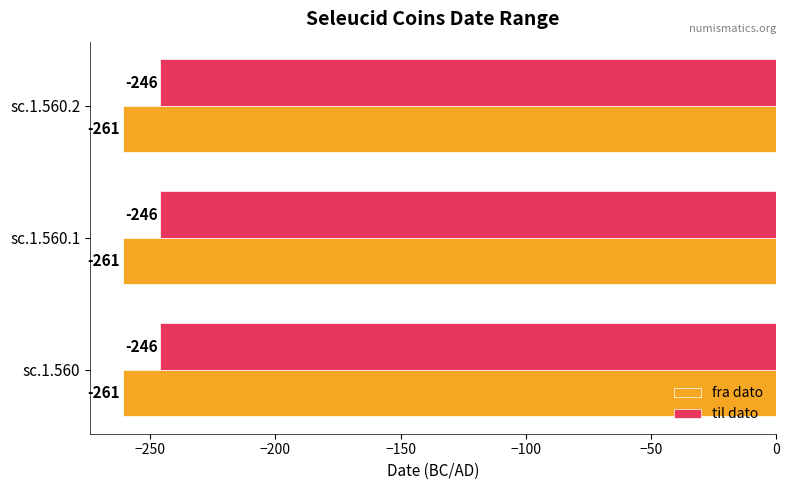

What is the difference between the highest and lowest values at sc.1.560.2?

15